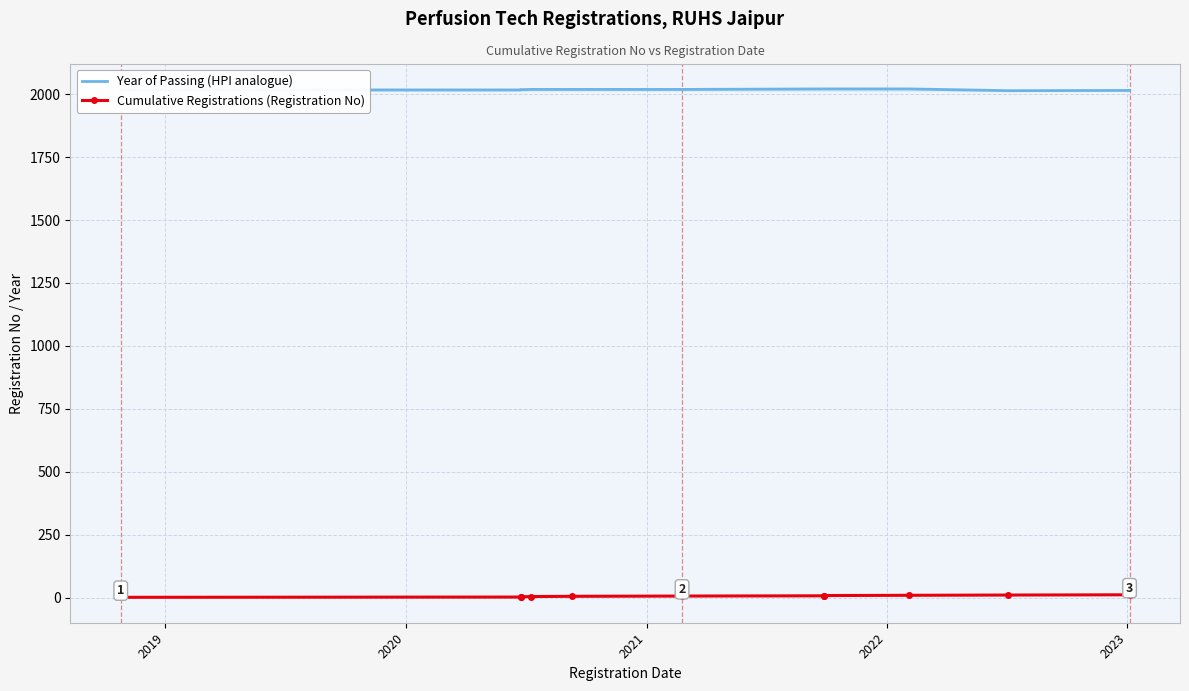

Is the value of Cumulative Registrations (Registration No) at 8 greater than the value of Year of Passing (HPI analogue) at 8?

No